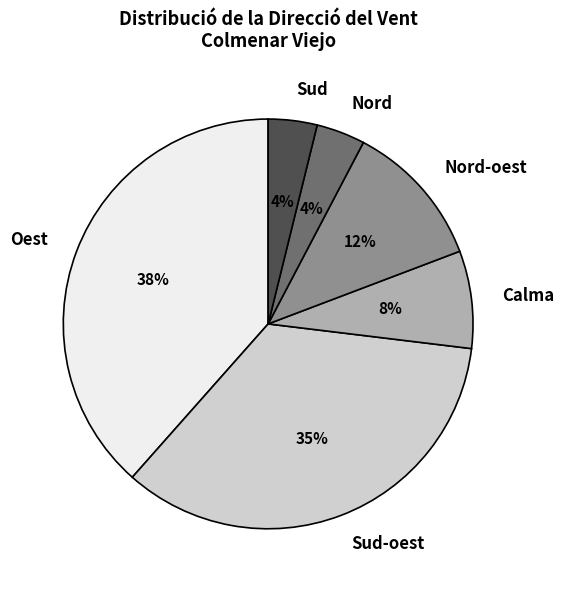

Is there any slice that represents more than half of the pie?

No